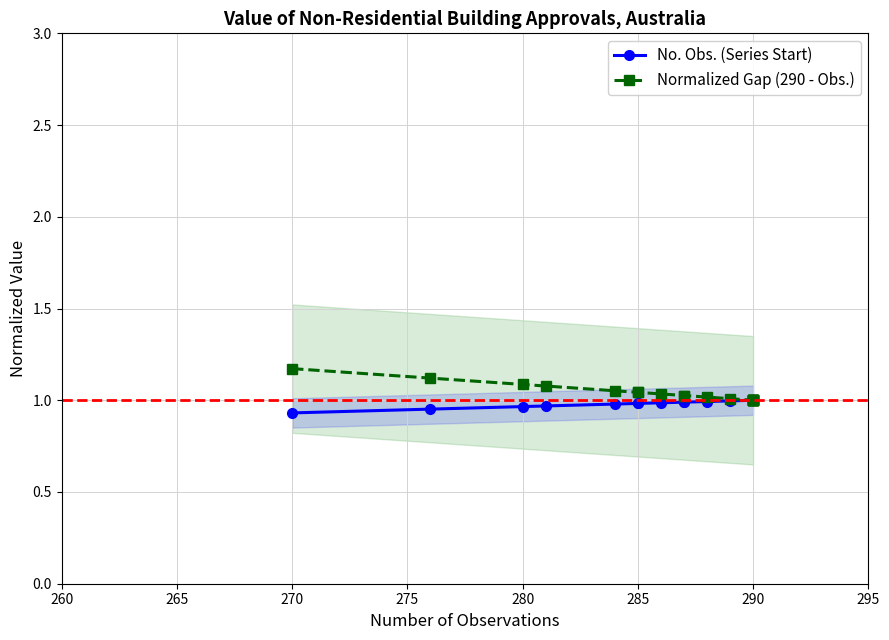

Is the value of No. Obs. (Series Start) at 290 greater than the value of Normalized Gap (290 - Obs.) at 290?

No